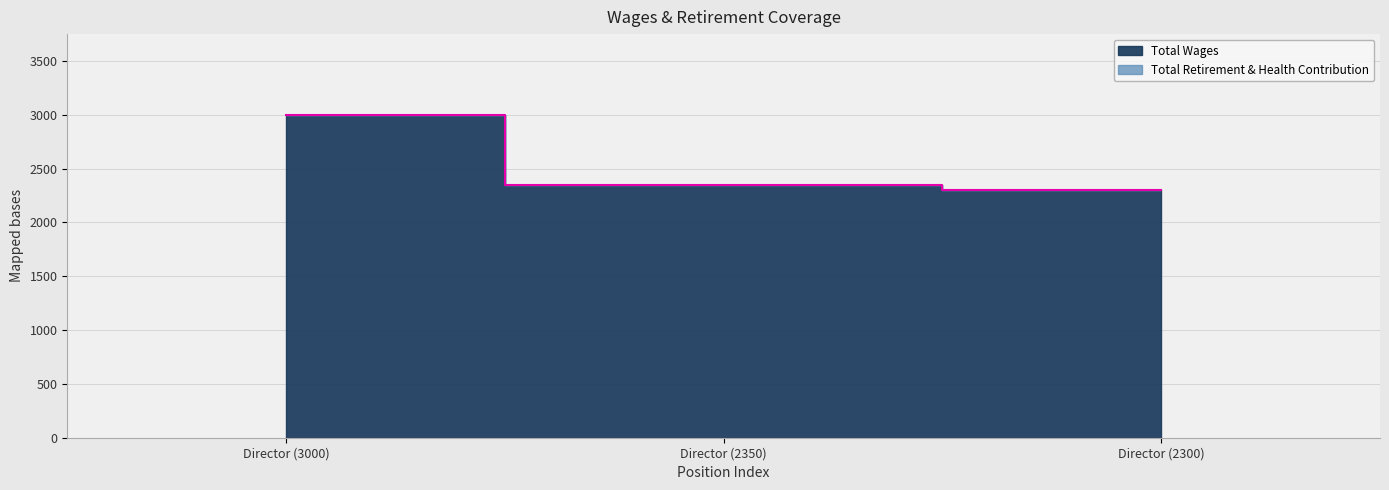

The value at Director (3000) is 1950. True or false?

False